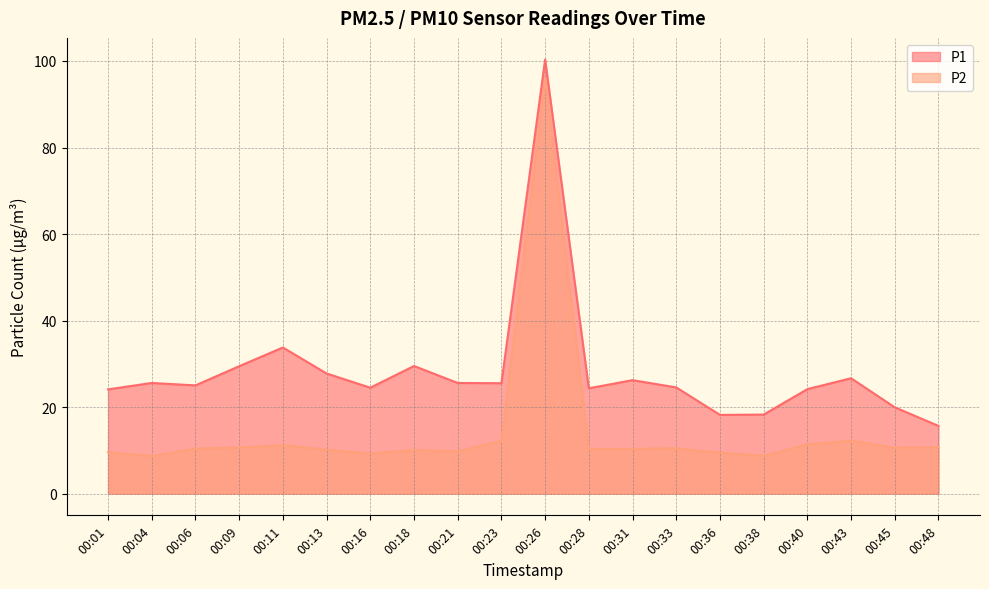

Reading left to right, what are all the values shown in this chart?

P1: 00:01=24.1	00:04=25.6	00:06=25.0	00:09=29.4	00:11=33.8	00:13=27.8	00:16=24.5	00:18=29.5	00:21=25.6	00:23=25.5	00:26=100.3	00:28=24.4	00:31=26.2	00:33=24.6	00:36=18.2	00:38=18.3	00:40=24.1	00:43=26.7	00:45=19.9	00:48=15.7
P2: 00:01=9.6	00:04=8.7	00:06=10.4	00:09=10.7	00:11=11.2	00:13=10.2	00:16=9.3	00:18=10.1	00:21=9.8	00:23=12.2	00:26=95.8	00:28=10.3	00:31=10.3	00:33=10.5	00:36=9.4	00:38=8.8	00:40=11.4	00:43=12.2	00:45=10.6	00:48=10.8